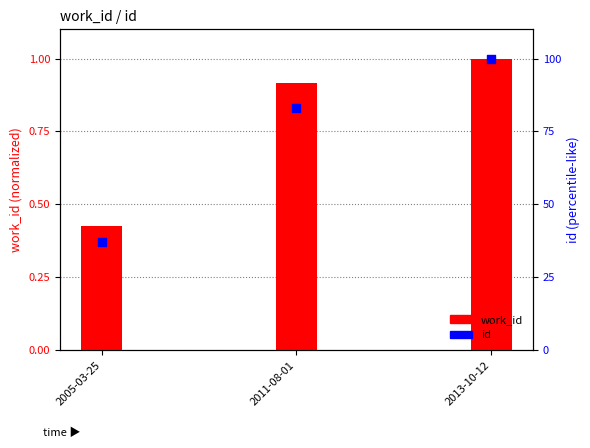

What are all the series names shown in the legend?

work_id, id